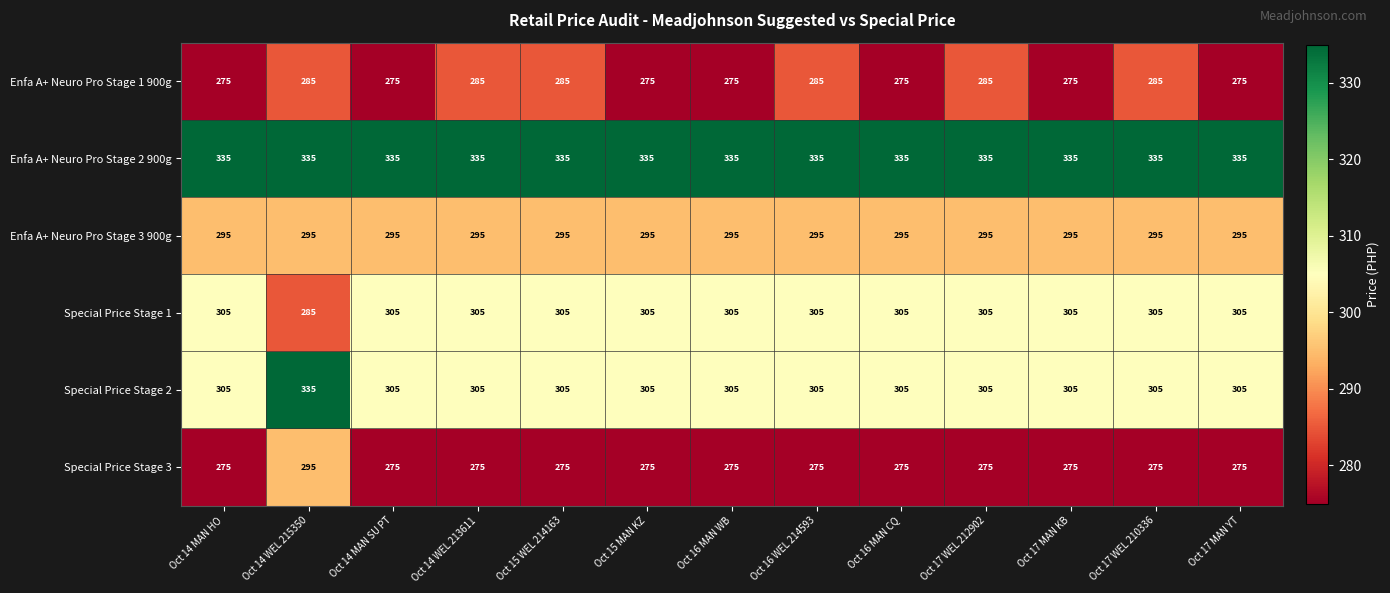

Count the number of data series in this chart.

6